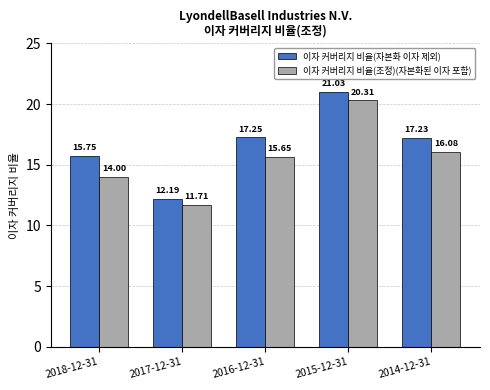

How many categories are shown in the chart?

5